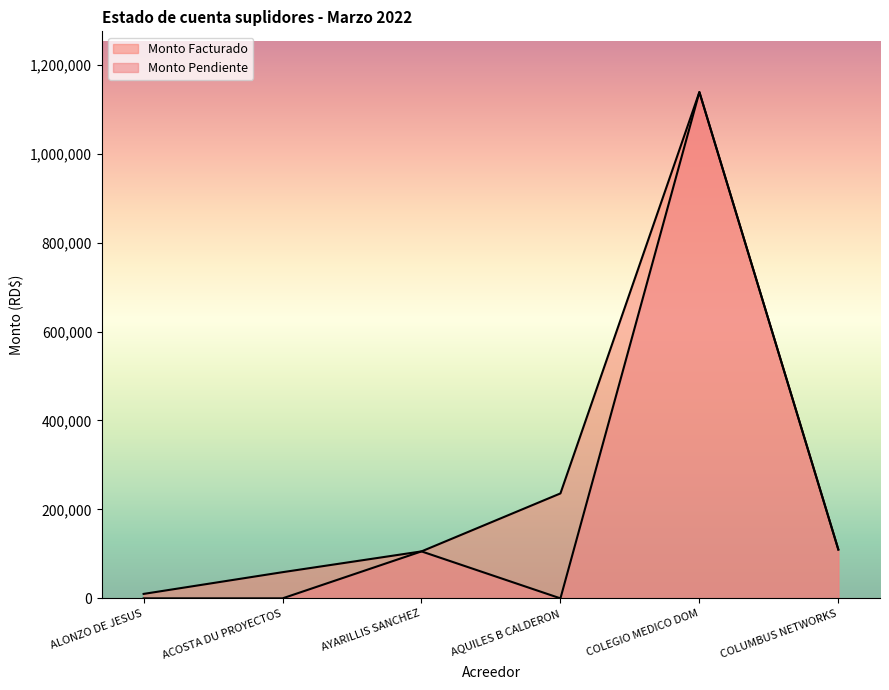

What is the approximate value of Monto Facturado at AYARILLIS SANCHEZ?

105610.0